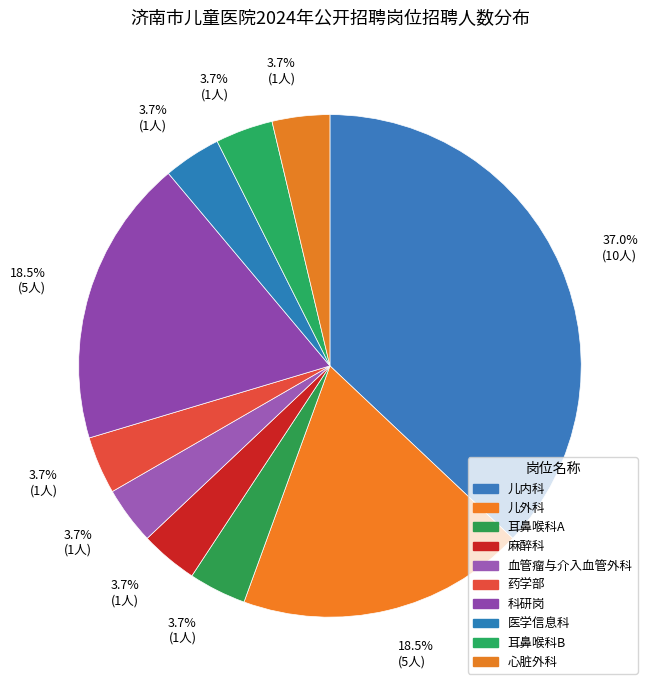

How many slices are in this pie chart?

10